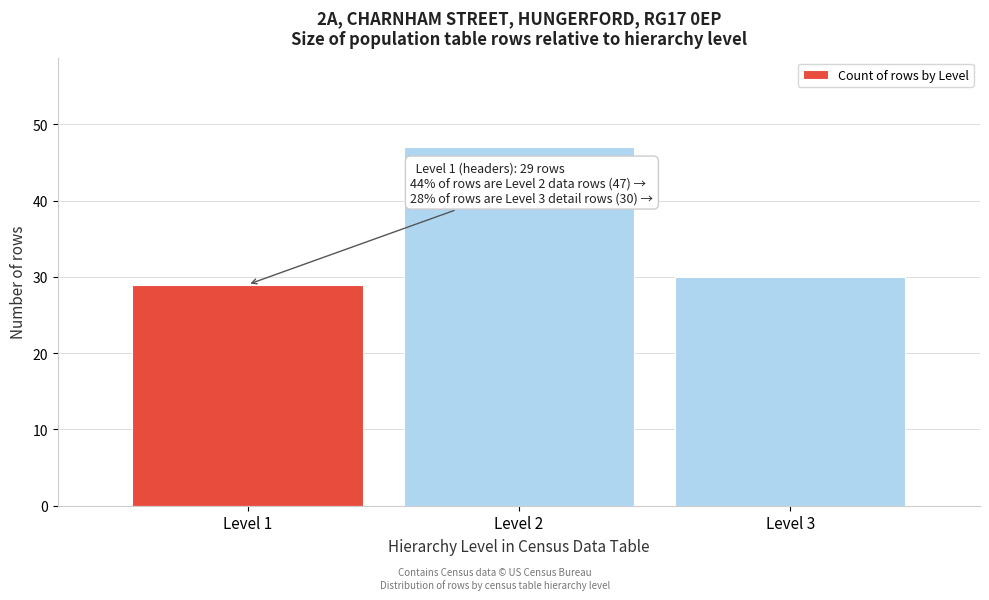

Reading left to right, what are all the values shown in this chart?

29	47	30